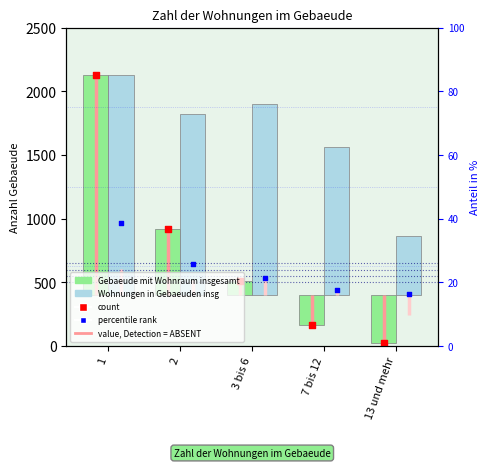

Which series has the largest total across all categories?

Wohnungen in Gebaeuden insg